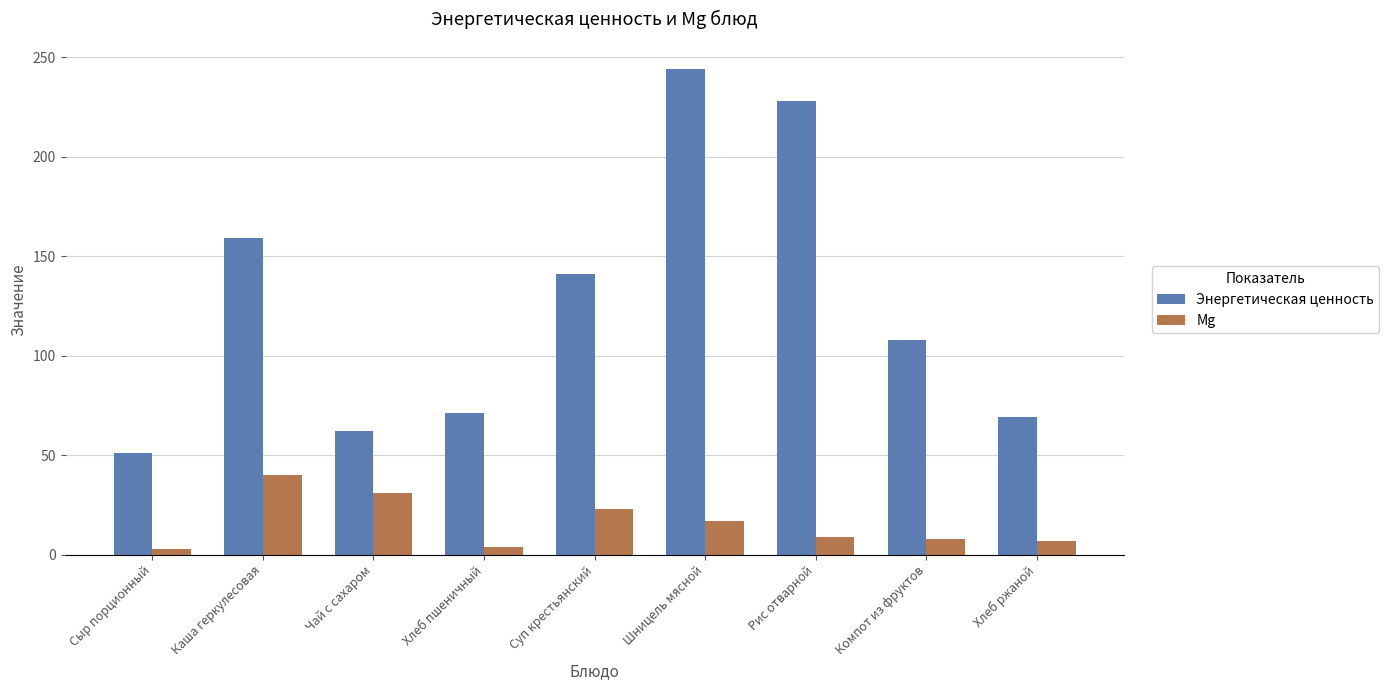

Which category has the highest value in the Mg series?

Каша геркулесовая